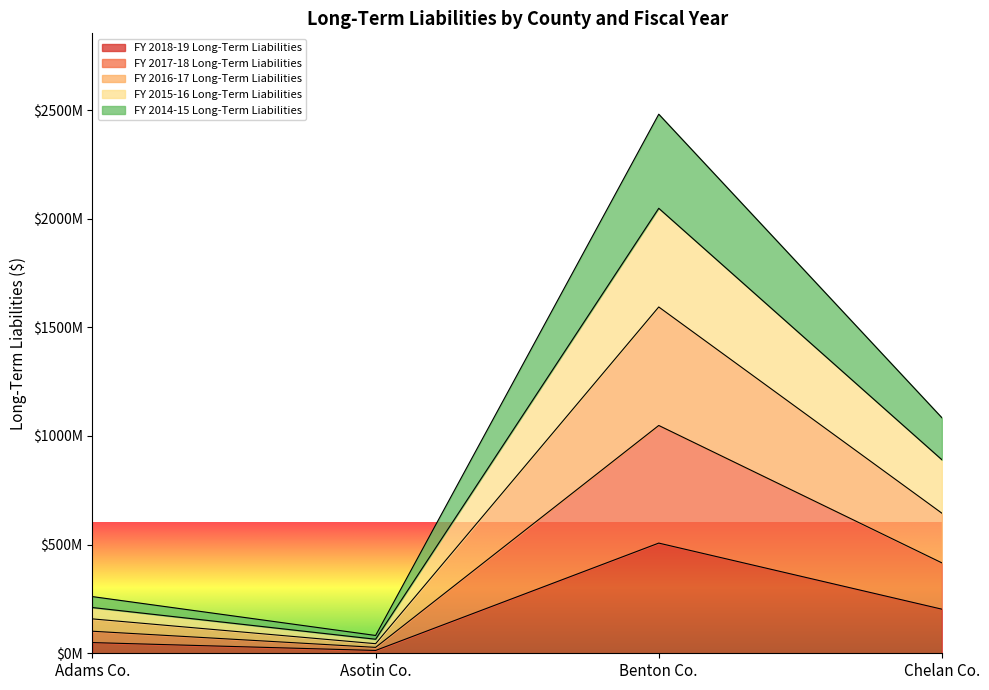

Which has a higher value, Chelan Co. or Asotin Co.?

Chelan Co.